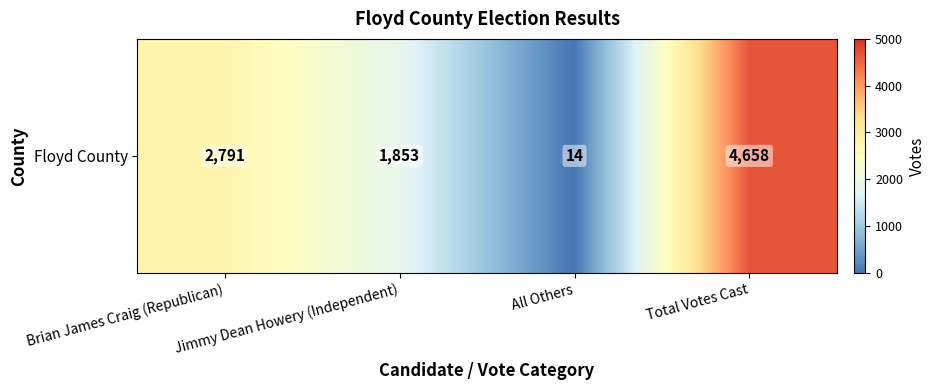

True or false: the data shows 2791 at Brian James Craig (Republican).

True